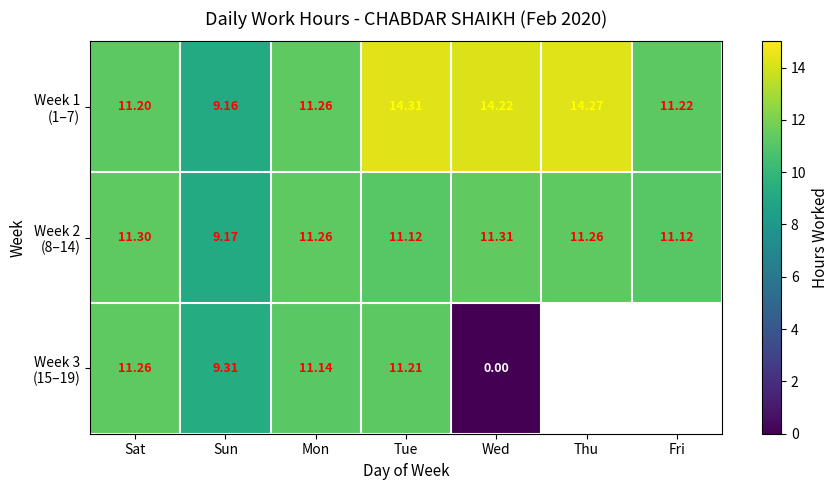

What is the difference between the Week 1 (1–7) values at Tue and Sun?

5.2